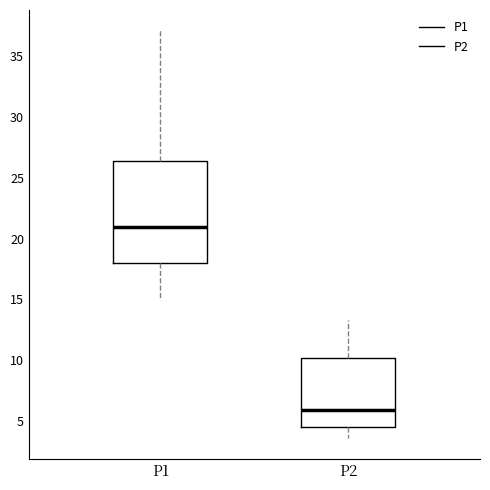

Which box is the tallest, from its lower edge to its upper edge?

P1